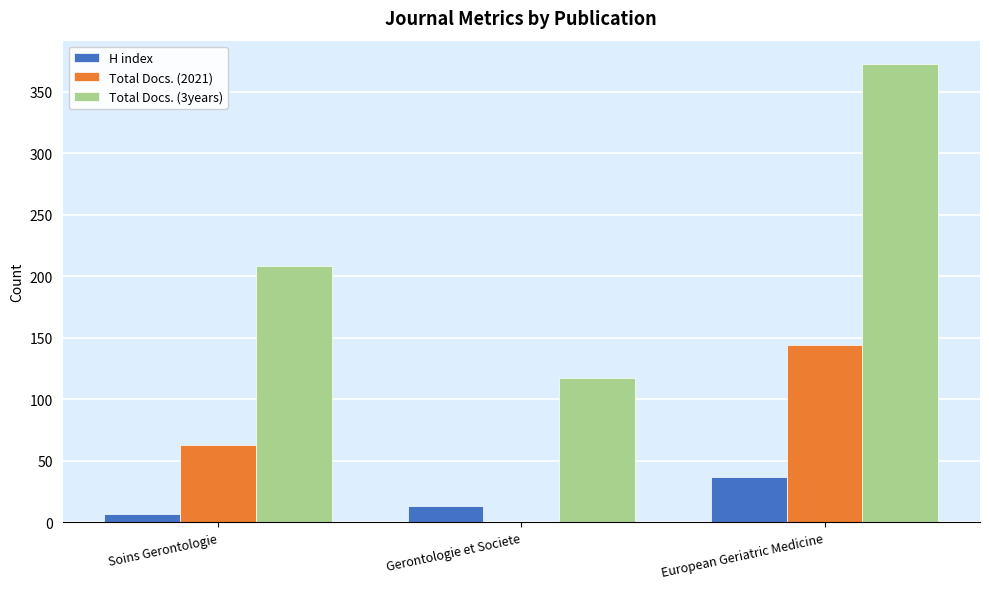

Reading left to right, extract all data points from this chart.

H index: Soins Gerontologie=7	Gerontologie et Societe=13	European Geriatric Medicine=37
Total Docs. (2021): Soins Gerontologie=63	Gerontologie et Societe=0	European Geriatric Medicine=144
Total Docs. (3years): Soins Gerontologie=208	Gerontologie et Societe=117	European Geriatric Medicine=373